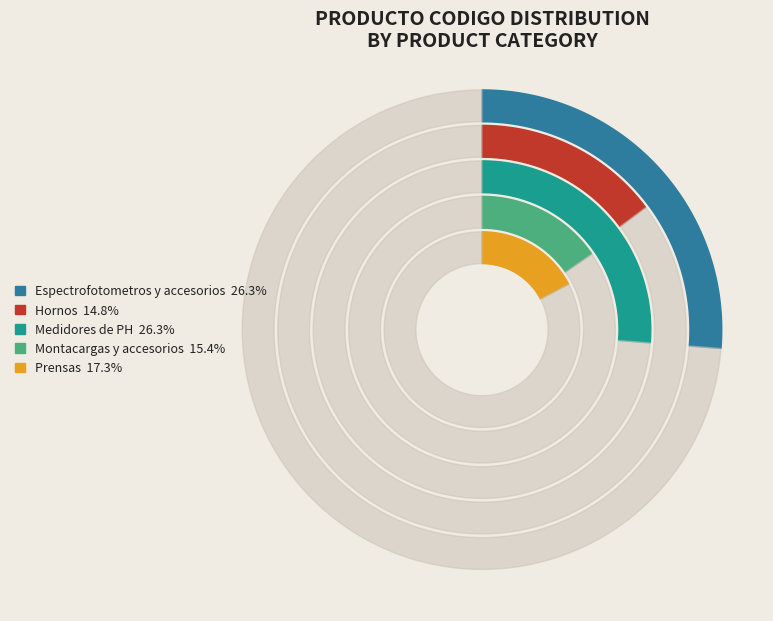

What is the change in value from Espectrofotometros y accesorios to Hornos?

-17953903